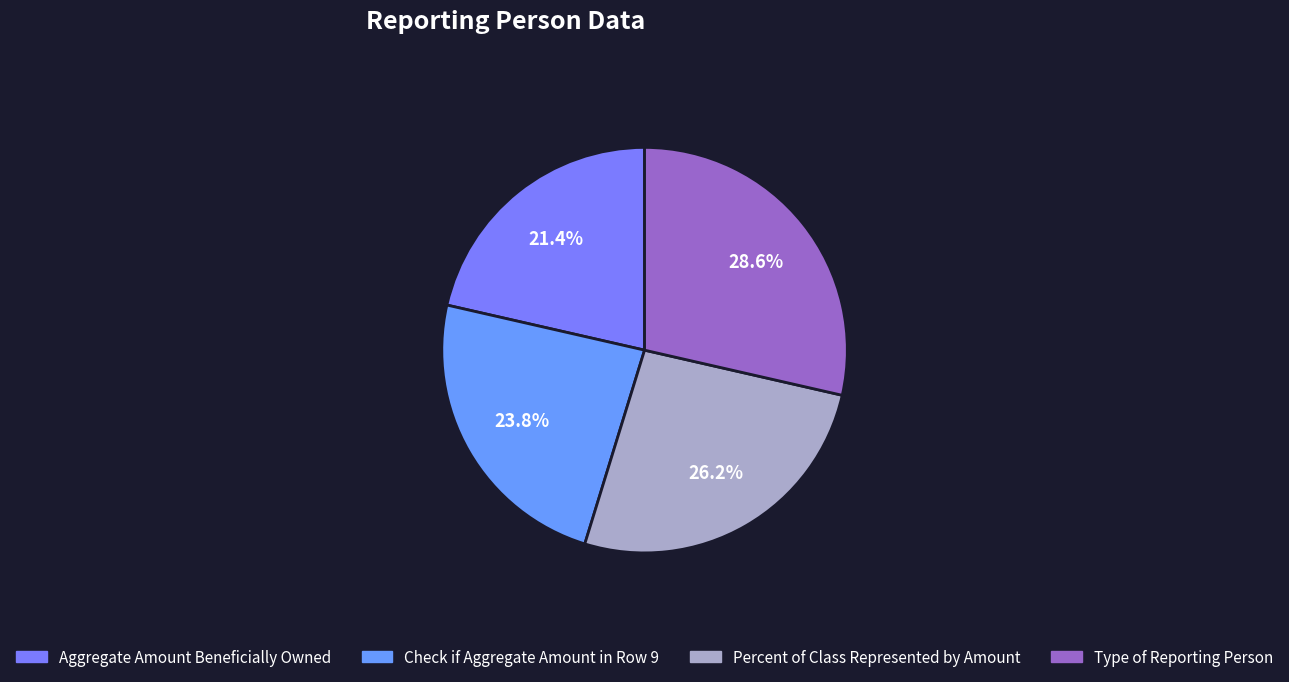

What is the largest slice in the pie chart?

Type of Reporting Person